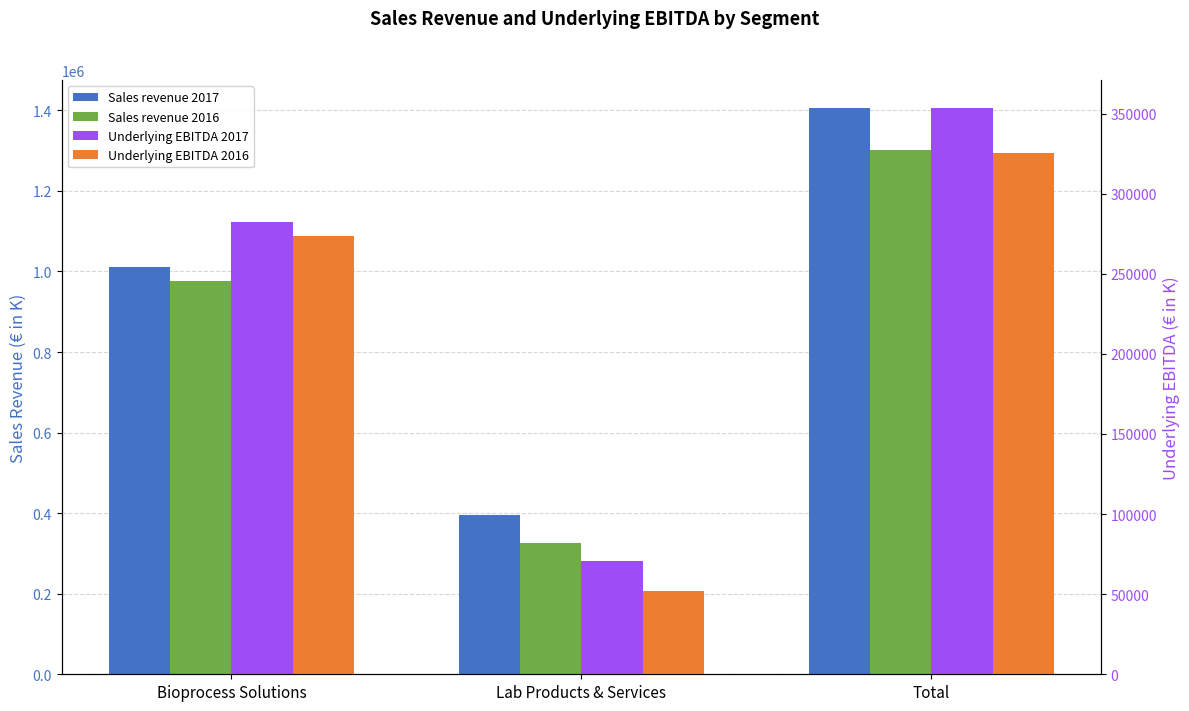

List the labels in order of Sales revenue 2016 value, largest first.

Total, Bioprocess Solutions, Lab Products & Services